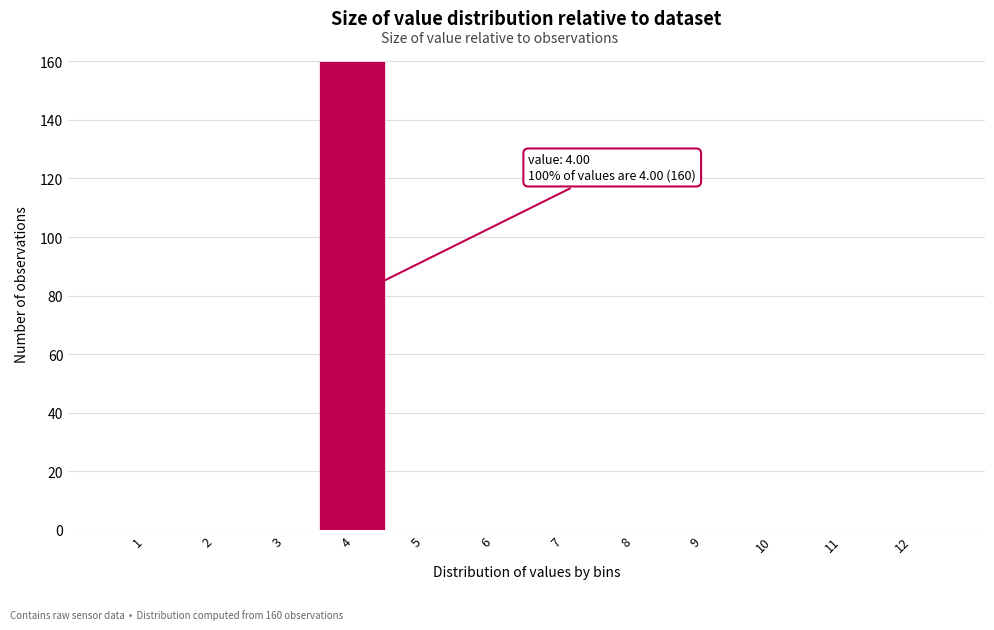

Reading left to right, what are all the values shown in this chart?

1=0	2=0	3=0	4=160	5=0	6=0	7=0	8=0	9=0	10=0	11=0	12=0